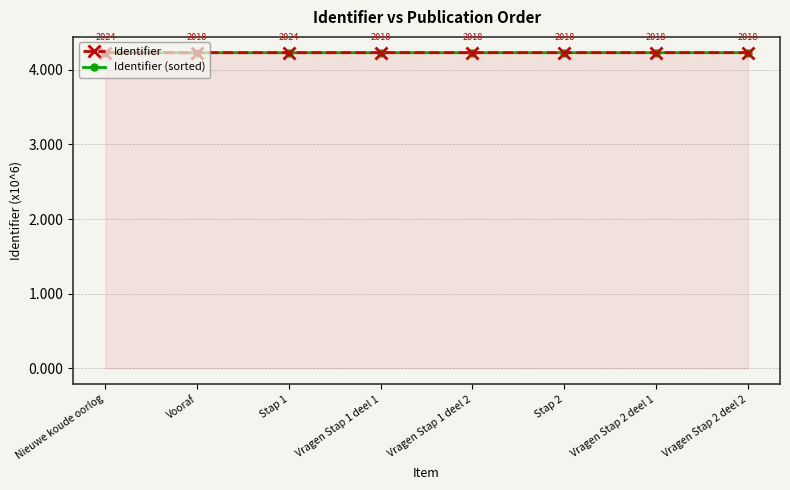

Does the chart display data point markers on the line(s)?

Yes